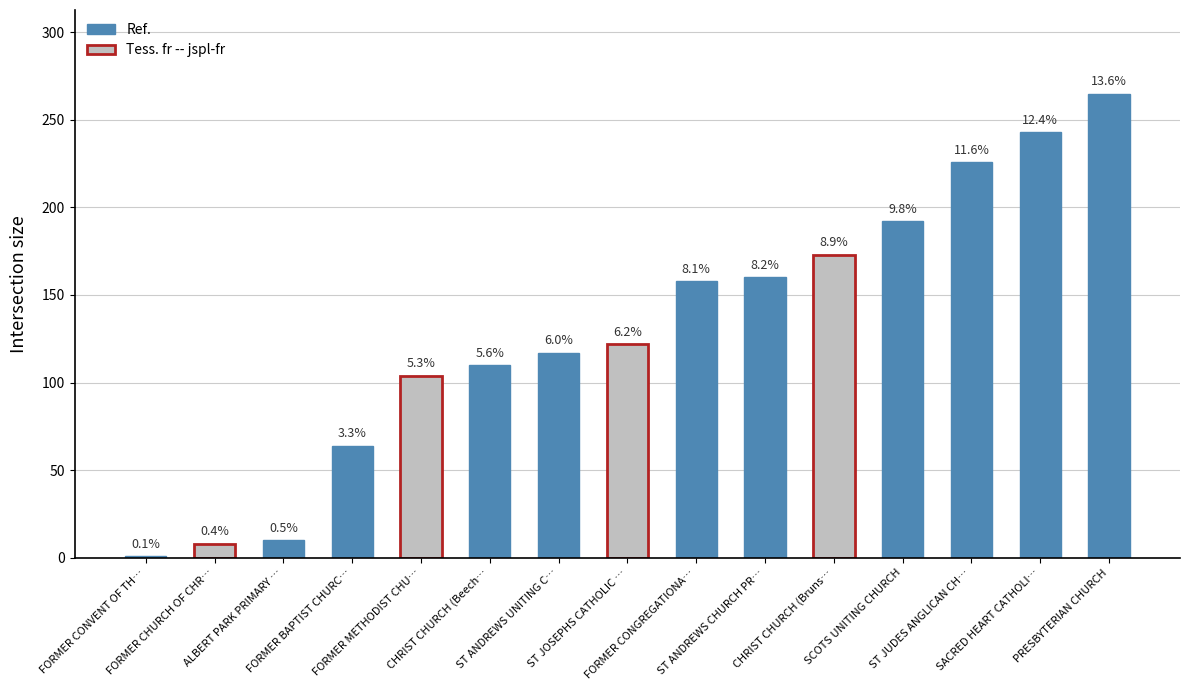

Reading left to right, list all the values displayed in this chart.

1	8	10	64	104	110	117	122	158	160	173	192	226	243	265